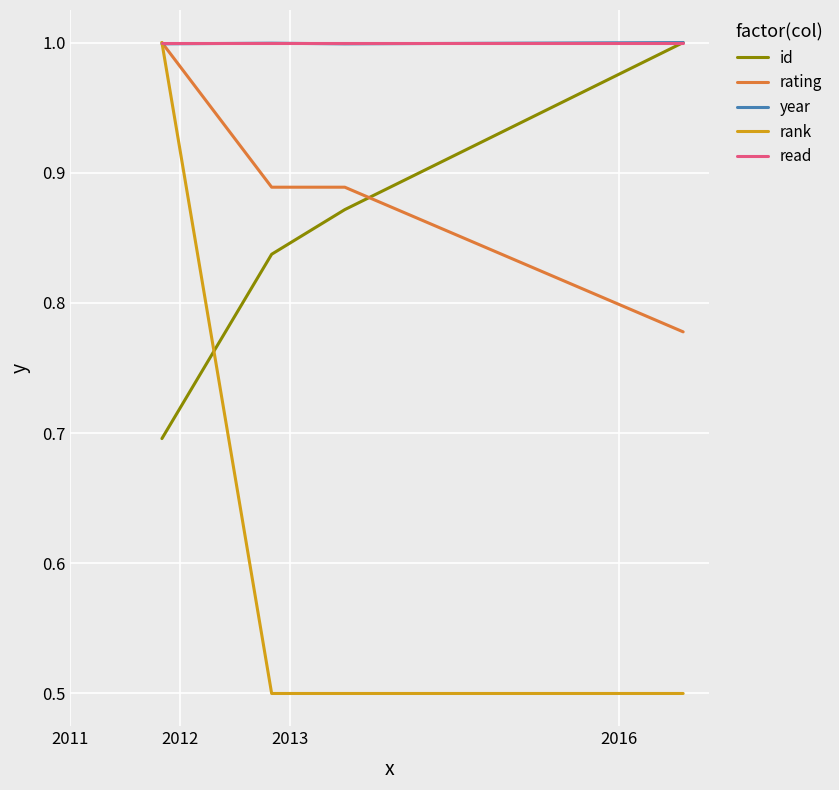

What is the minimum value shown in the chart?

0.5